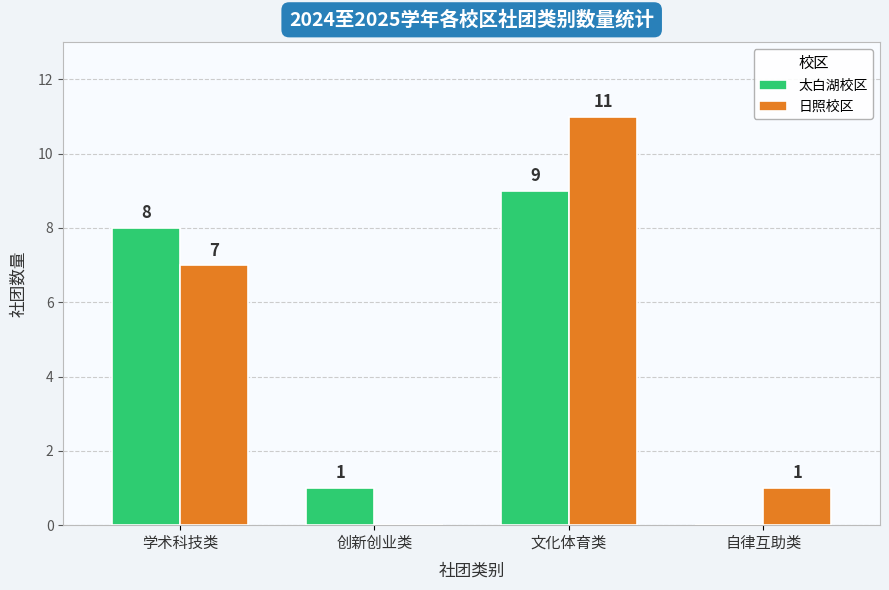

At which category does the chart reach its peak across all series?

文化体育类